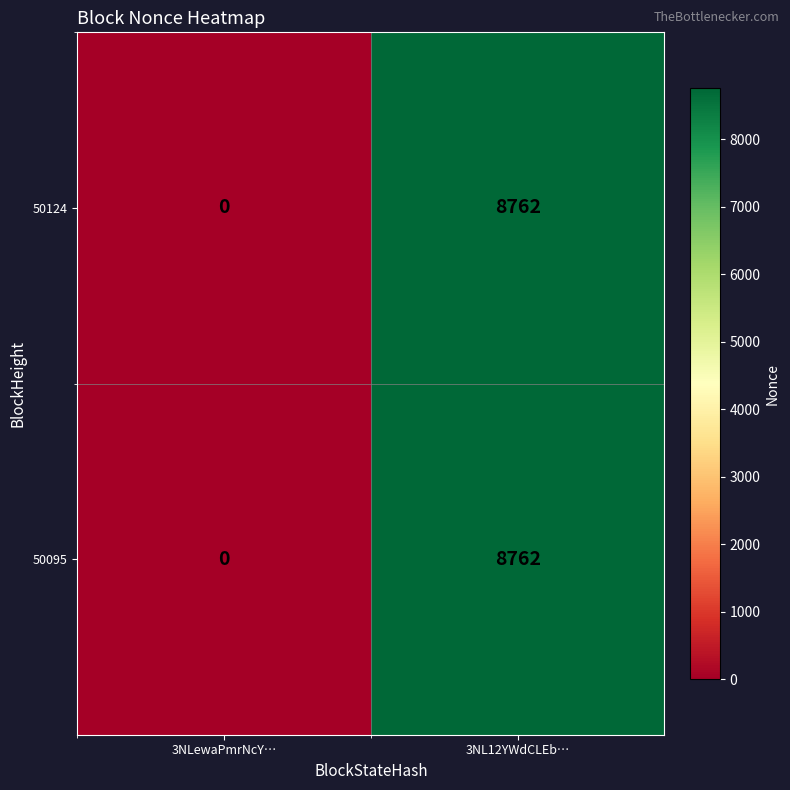

At which category does the chart reach its minimum across all series?

3NLewaPmrNcY…